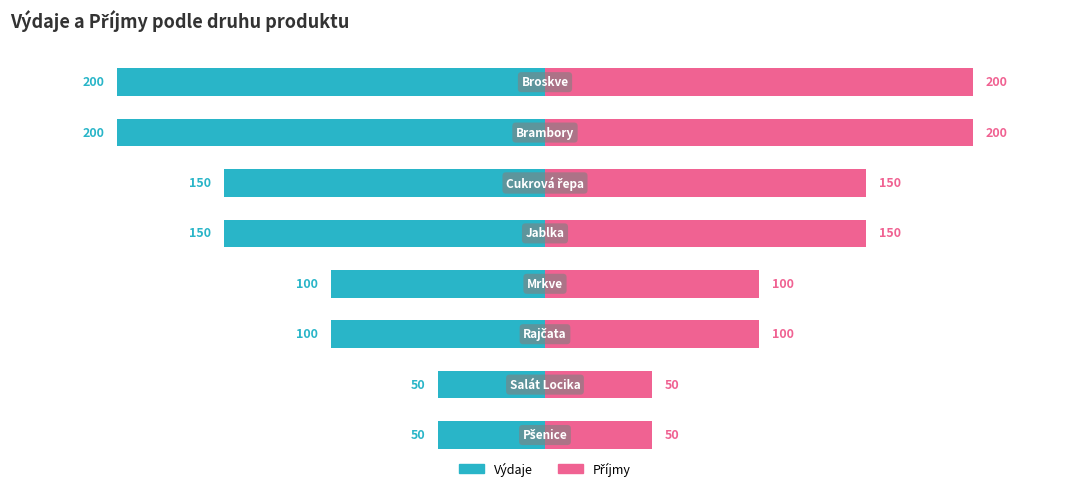

What is the greatest value displayed?

200